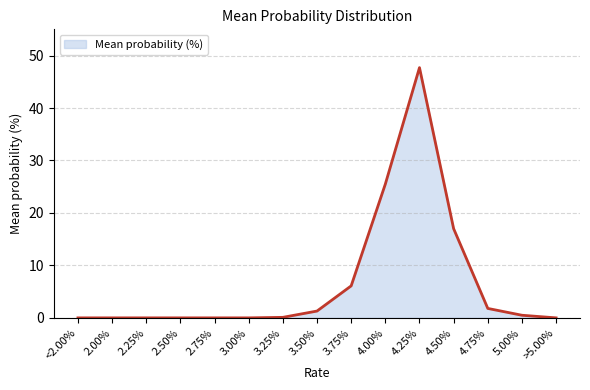

Is it true that the value at 3.00% is 17.5?

False